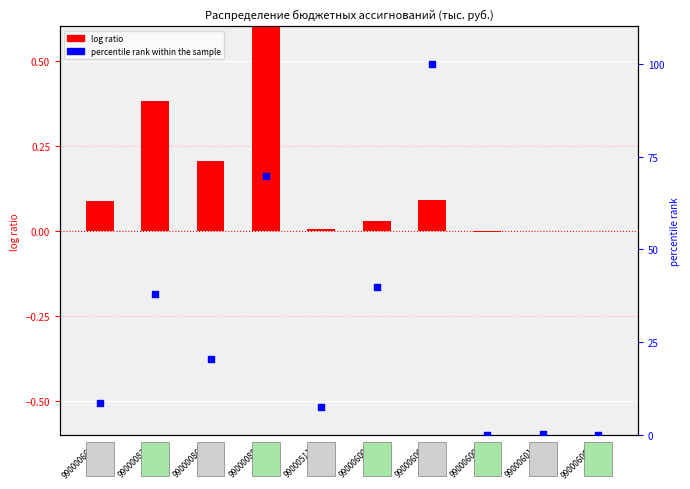

At how many categories does at least one series exceed 11?

5